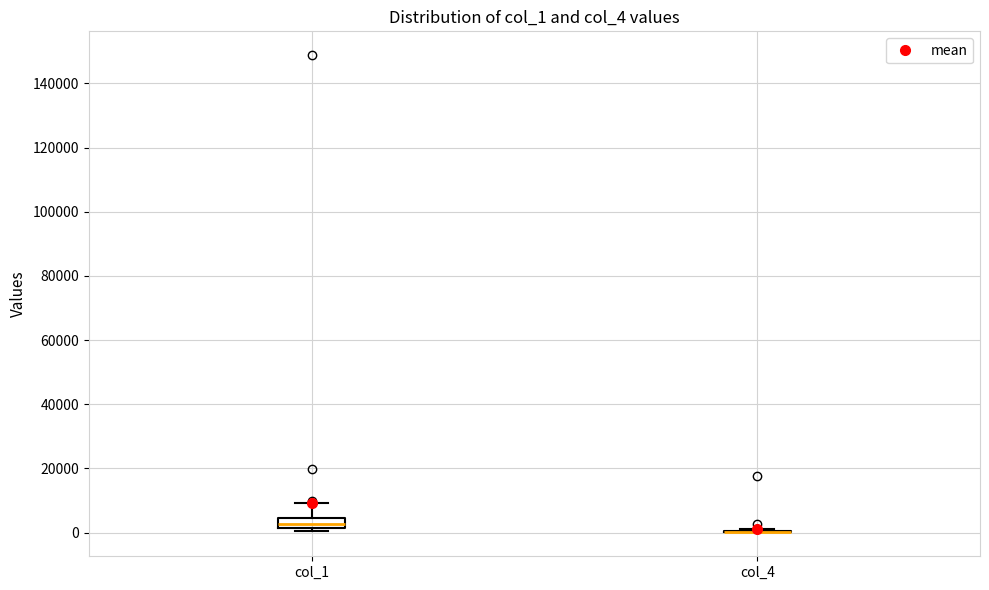

Comparing the boxes themselves (not the whiskers), which one is the tallest?

col_1